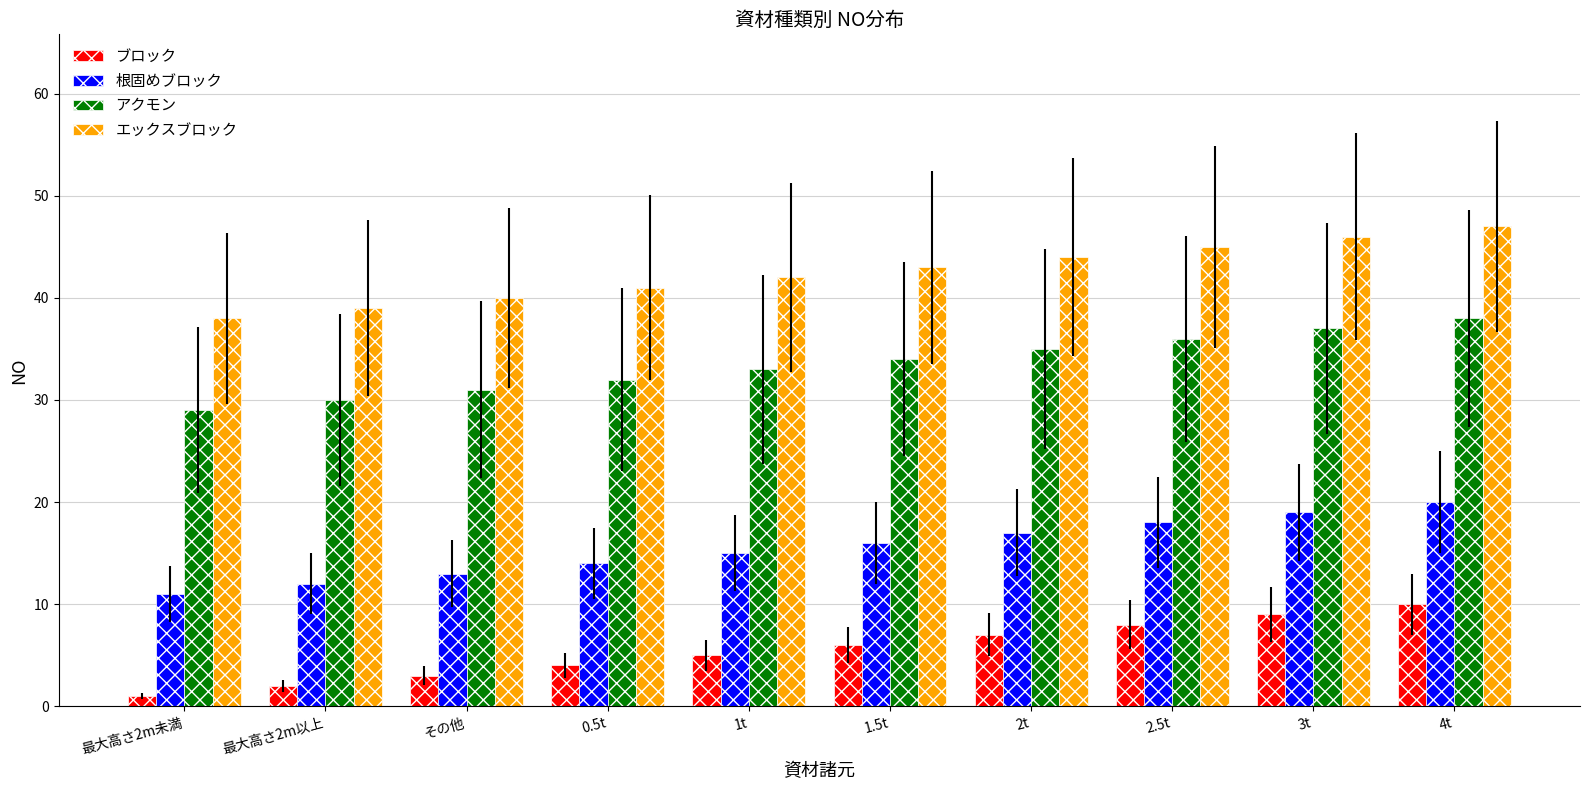

How many bars are there in total?

40